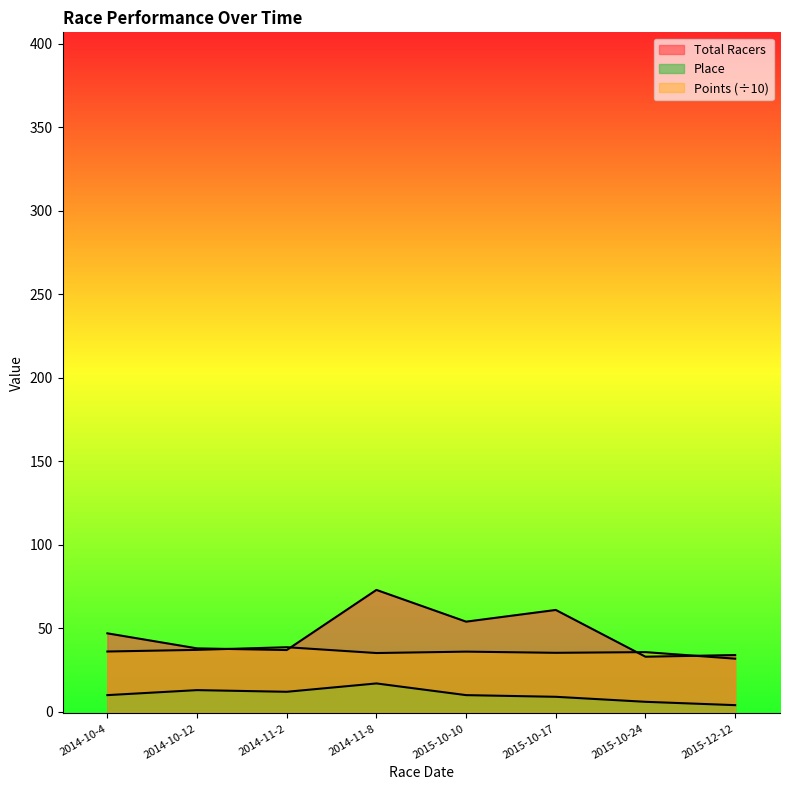

How many data points in Total Racers are above 47?

3